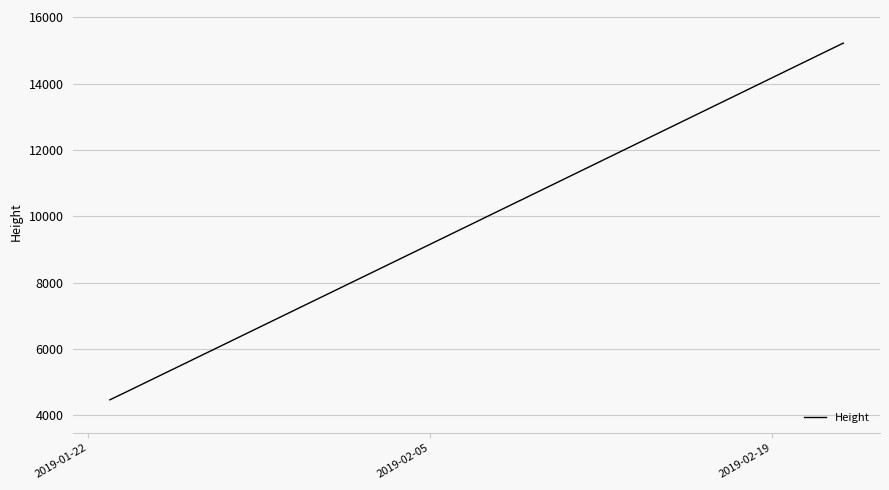

What is the minimum value shown in the chart?

4469